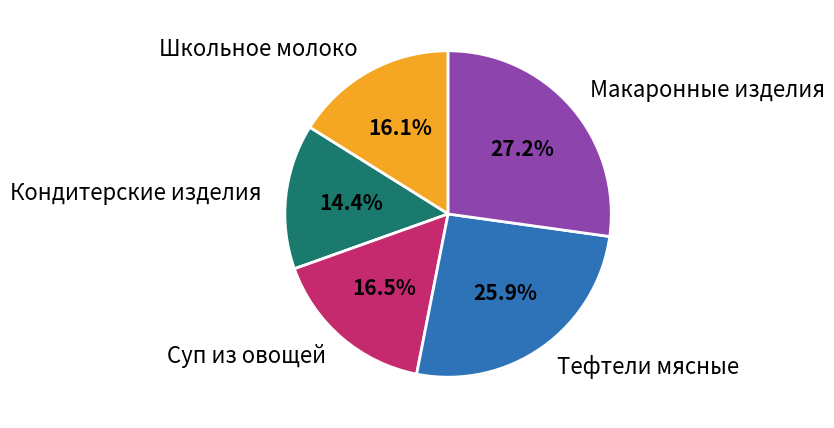

Does Школьное молоко represent more than half of the total?

No